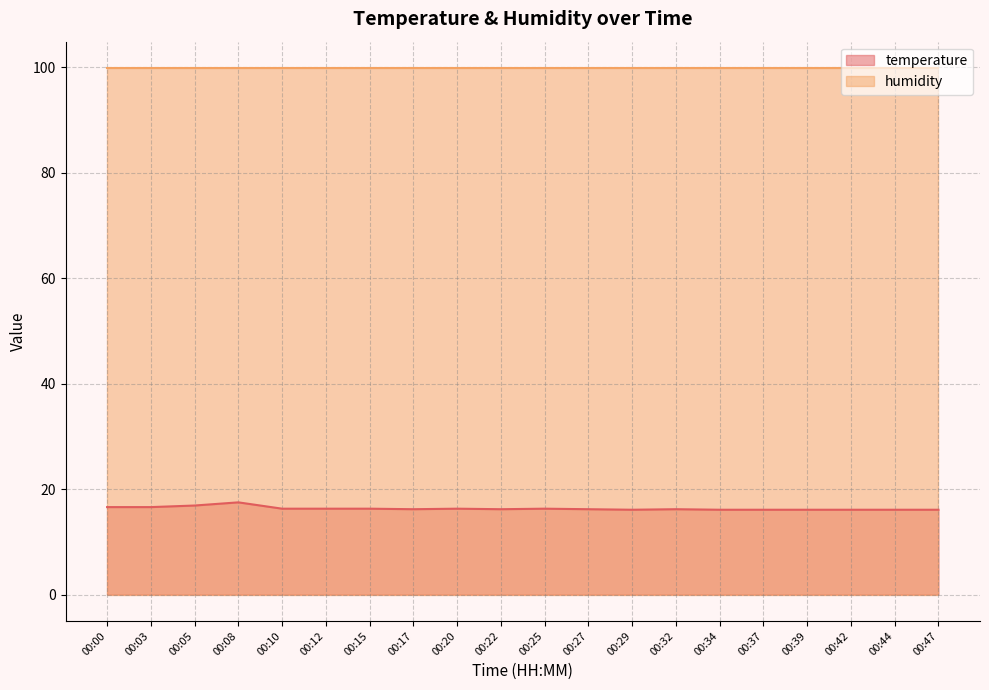

Is it true that the value at 00:44 is 16.1?

True